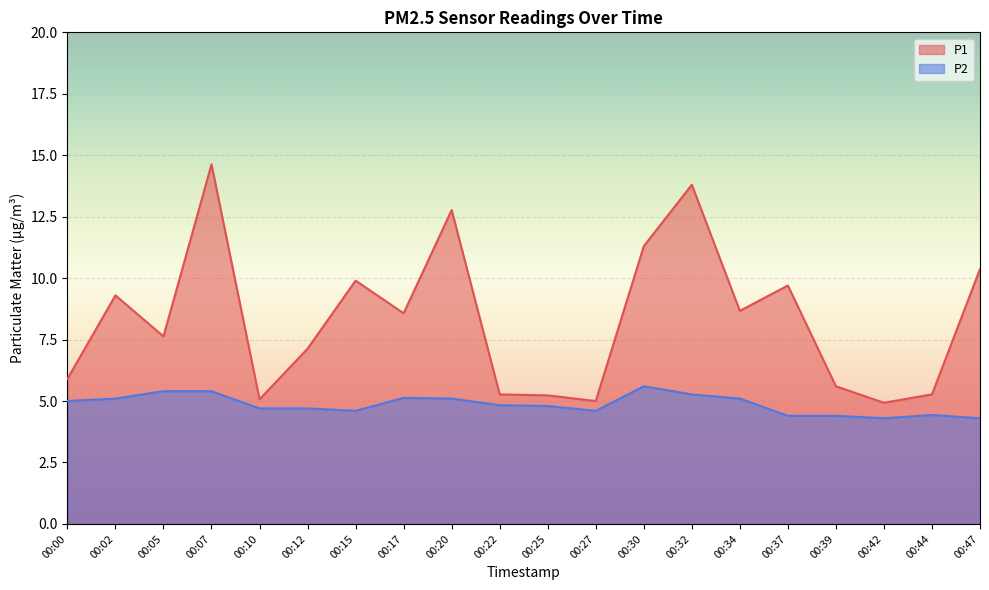

Rank the series at 00:05 from lowest to highest value.

P2, P1